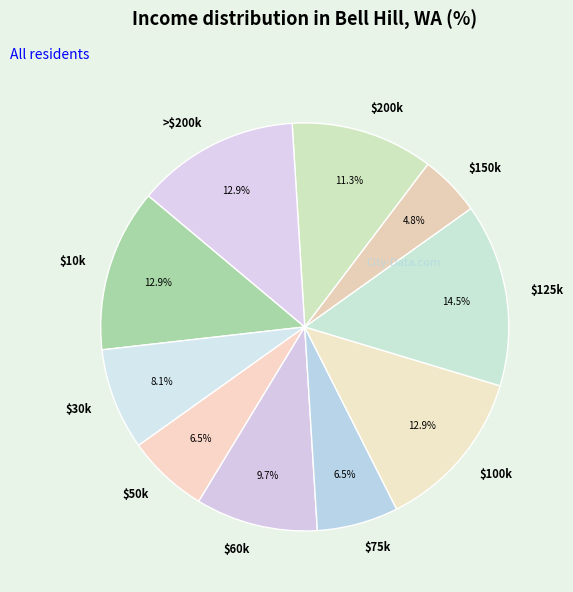

Does $125k account for over 50% of the chart?

No